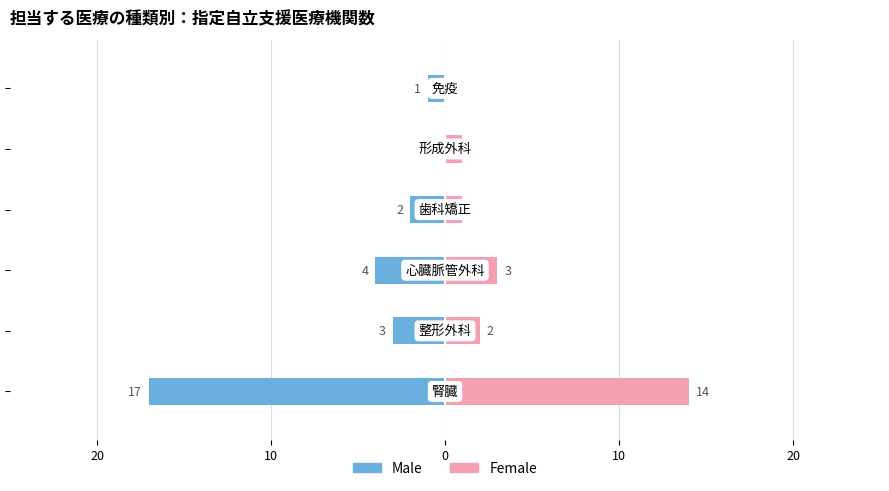

Is it true that Male equals -1 at 10?

False